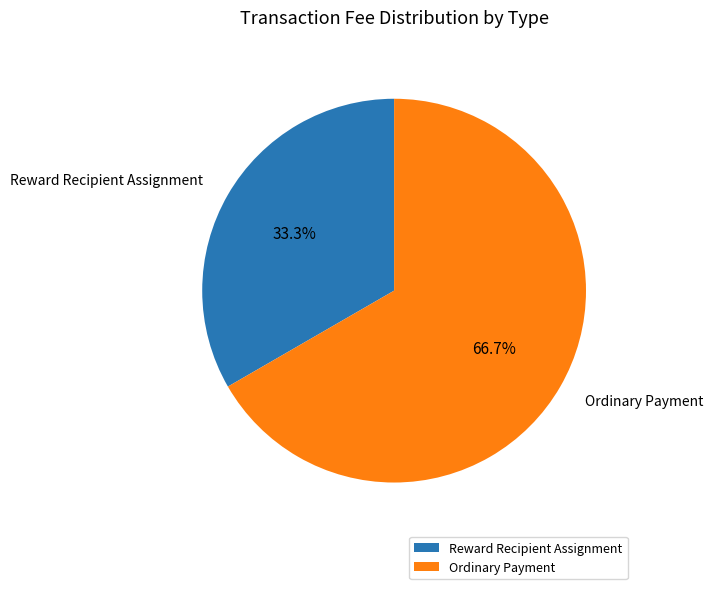

What portion of the pie excludes Ordinary Payment?

33.3%